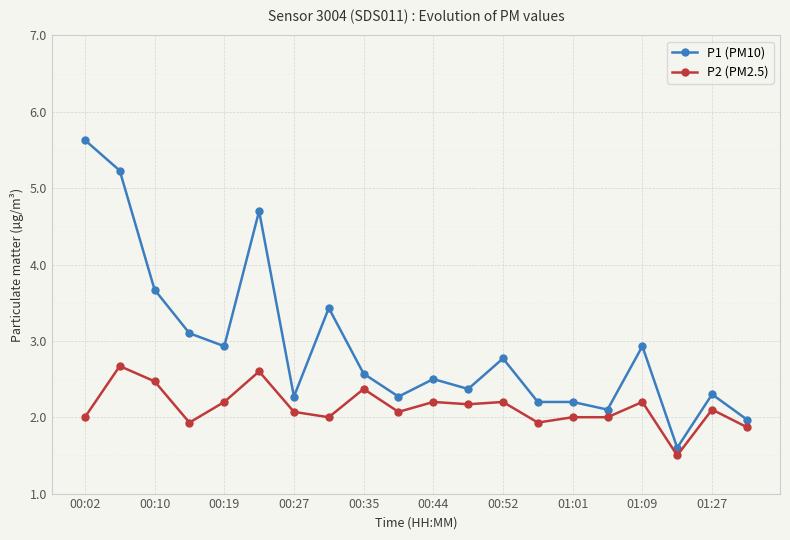

Reading right to left, list all the values displayed in this chart.

P1 (PM10): 2.0	2.3	1.6	2.9	2.1	2.2	2.2	2.8	2.4	2.5	2.3	2.6	3.4	2.3	4.7	2.9	3.1	3.7	5.2	5.6
P2 (PM2.5): 1.9	2.1	1.5	2.2	2.0	2.0	1.9	2.2	2.2	2.2	2.1	2.4	2.0	2.1	2.6	2.2	1.9	2.5	2.7	2.0